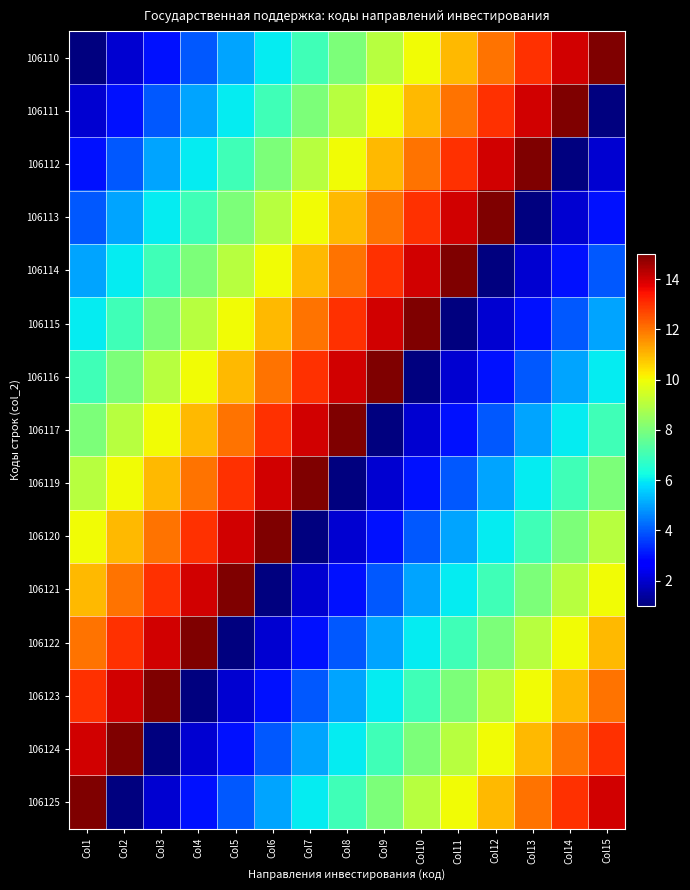

How many series are shown in this chart?

15